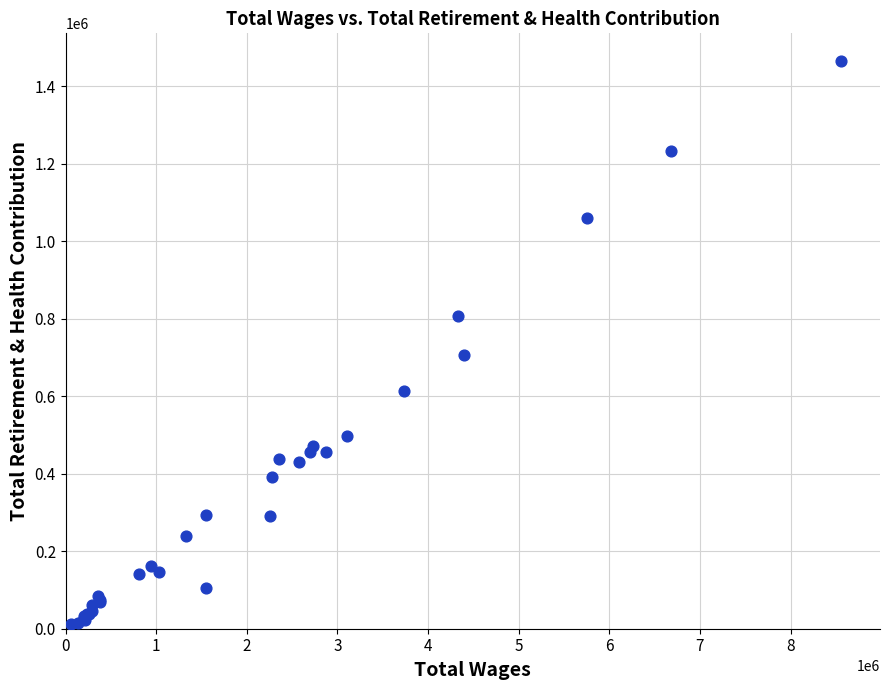

What Y value in the scatter plot is closest to 737696?

705336